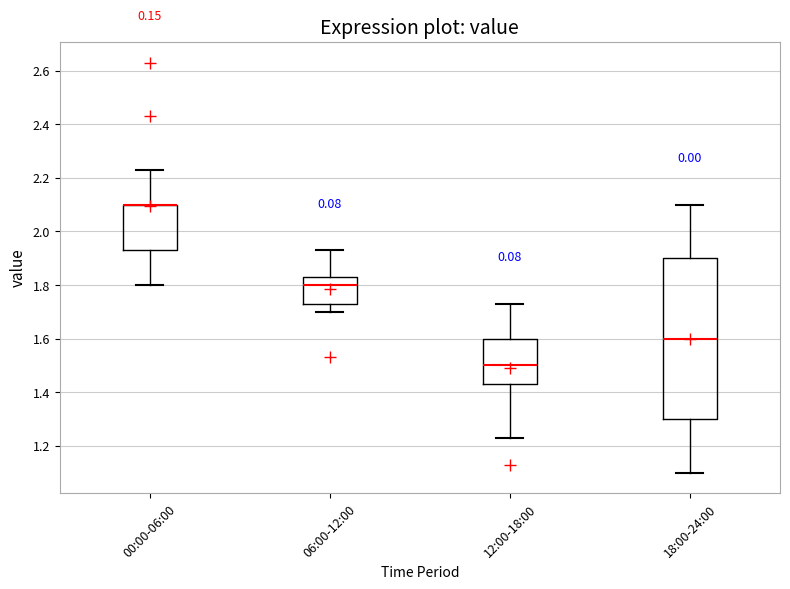

Reading left to right, read every box against the y-axis: the position of its median line, the range the box covers, and the ends of its whiskers. The values are not printed on the chart, so give them approximately, as read against the axis.

00:00-06:00: median 2.10 (drawn on the box's upper edge), box 1.94 to 2.10, whiskers 1.80 to 2.24
06:00-12:00: median 1.80, box 1.74 to 1.84, whiskers 1.70 to 1.94
12:00-18:00: median 1.50, box 1.44 to 1.60, whiskers 1.24 to 1.74
18:00-24:00: median 1.60, box 1.30 to 1.90, whiskers 1.10 to 2.10